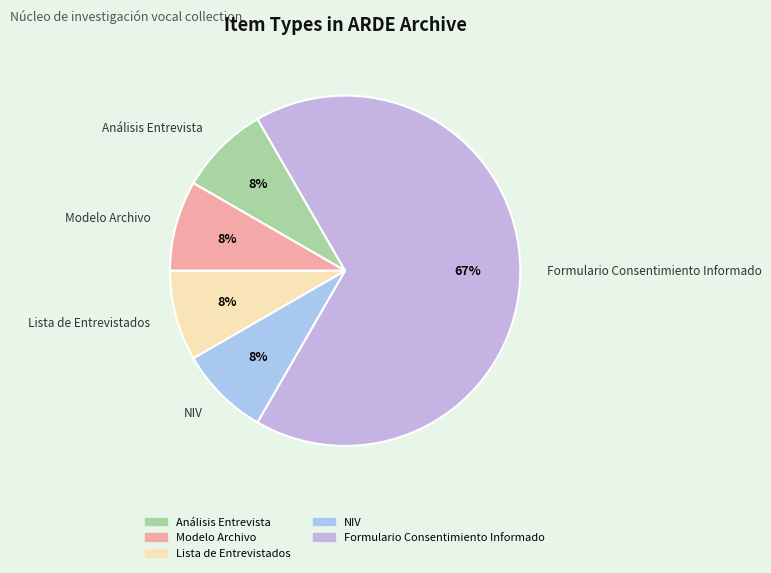

Is the sum of Modelo Archivo and Lista de Entrevistados greater than half?

No